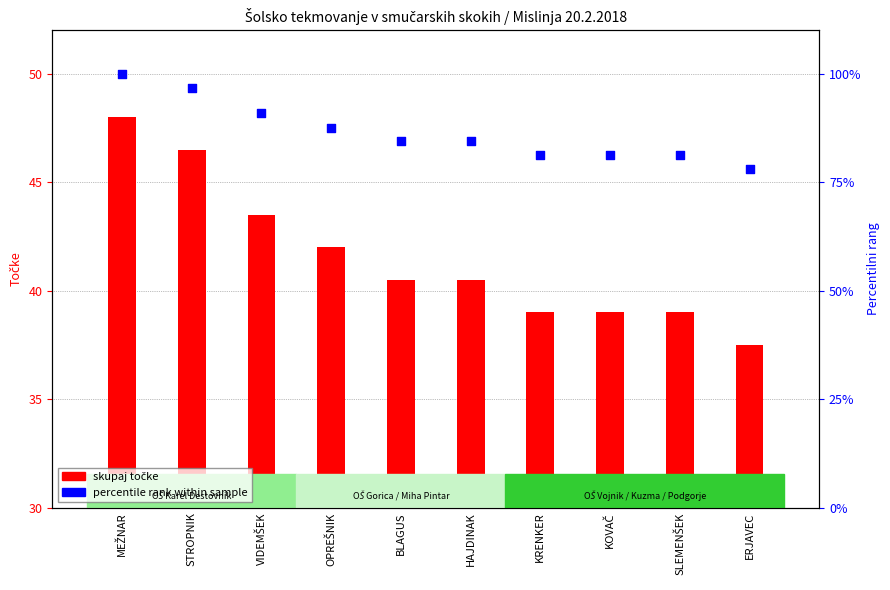

Is the value of percentile rank within sample at ERJAVEC greater than the value of skupaj točke at ERJAVEC?

Yes